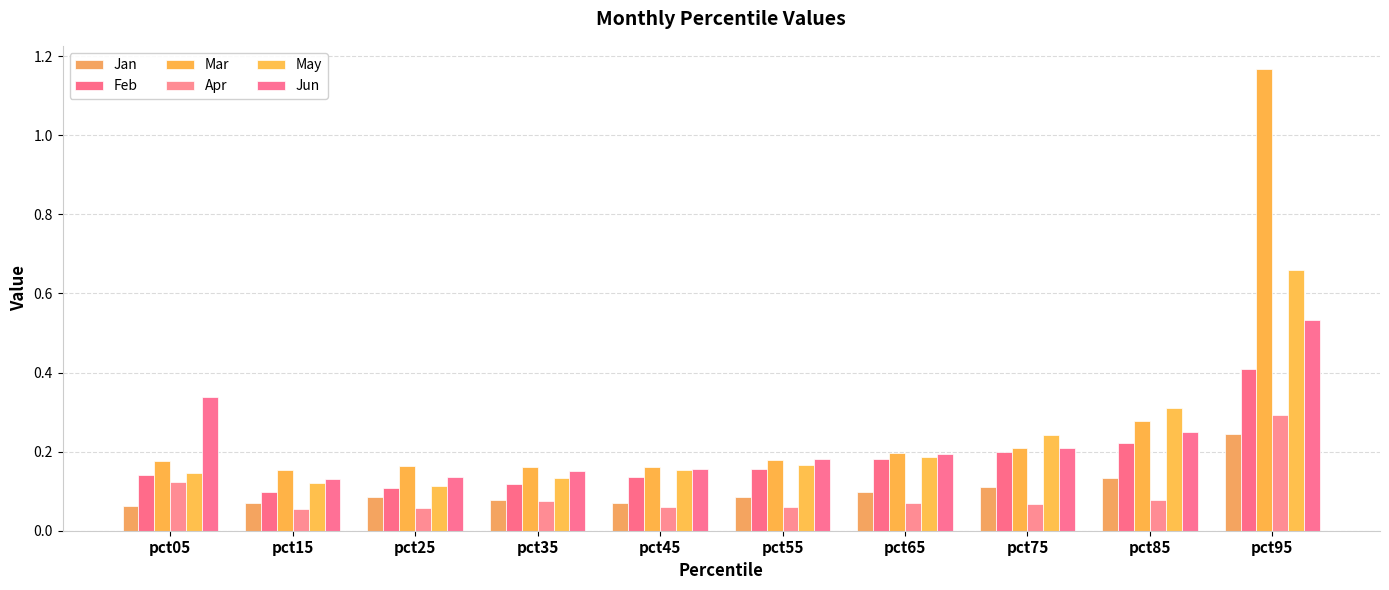

At pct45, list the series in order from smallest to largest.

Apr, Jan, Feb, May, Jun, Mar